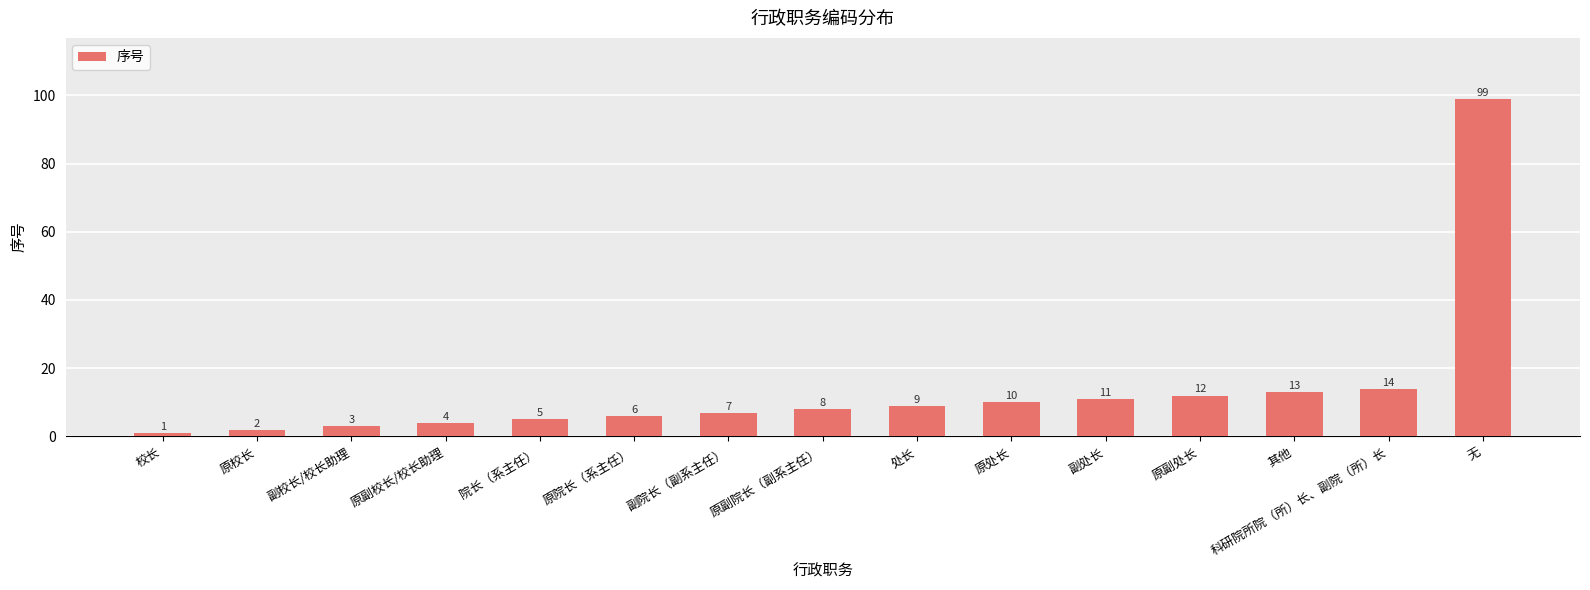

The chart shows a value of 9 at 处长. True or false?

True